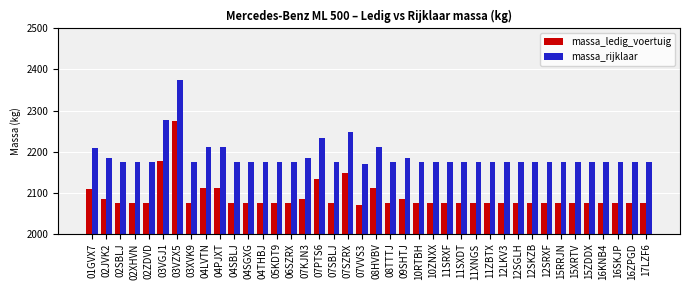

What is the label of the 1st bar from the right?

17LZF6